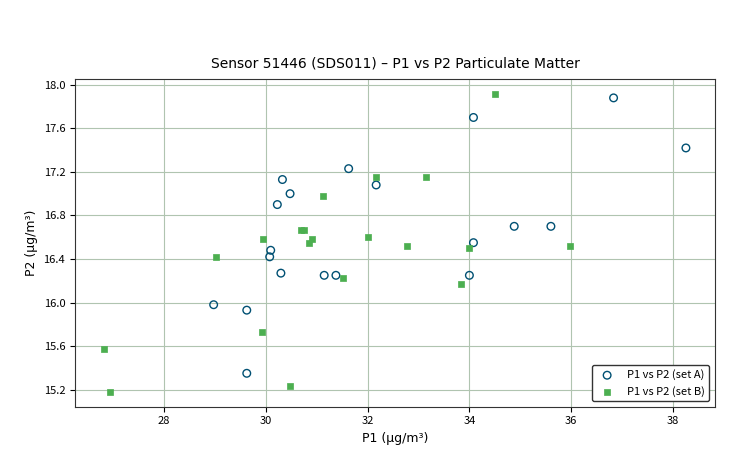

Which series has the largest Y range (max minus min)?

P1 vs P2 (set B)